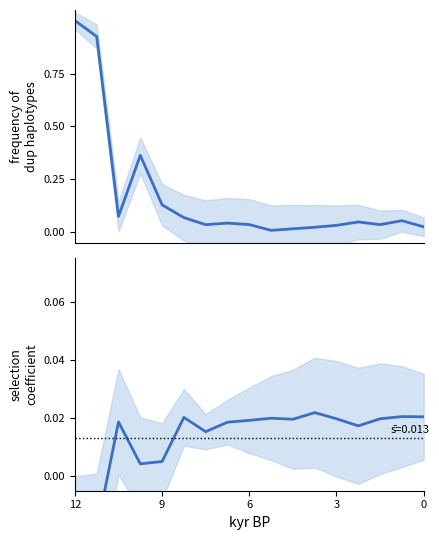

How many lines are shown in the chart?

2